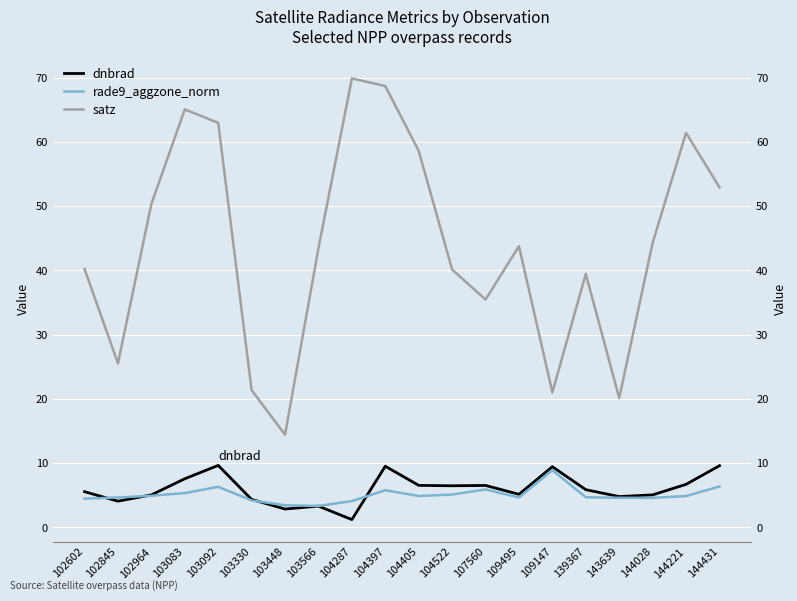

What is the average value of the satz series?

44.0